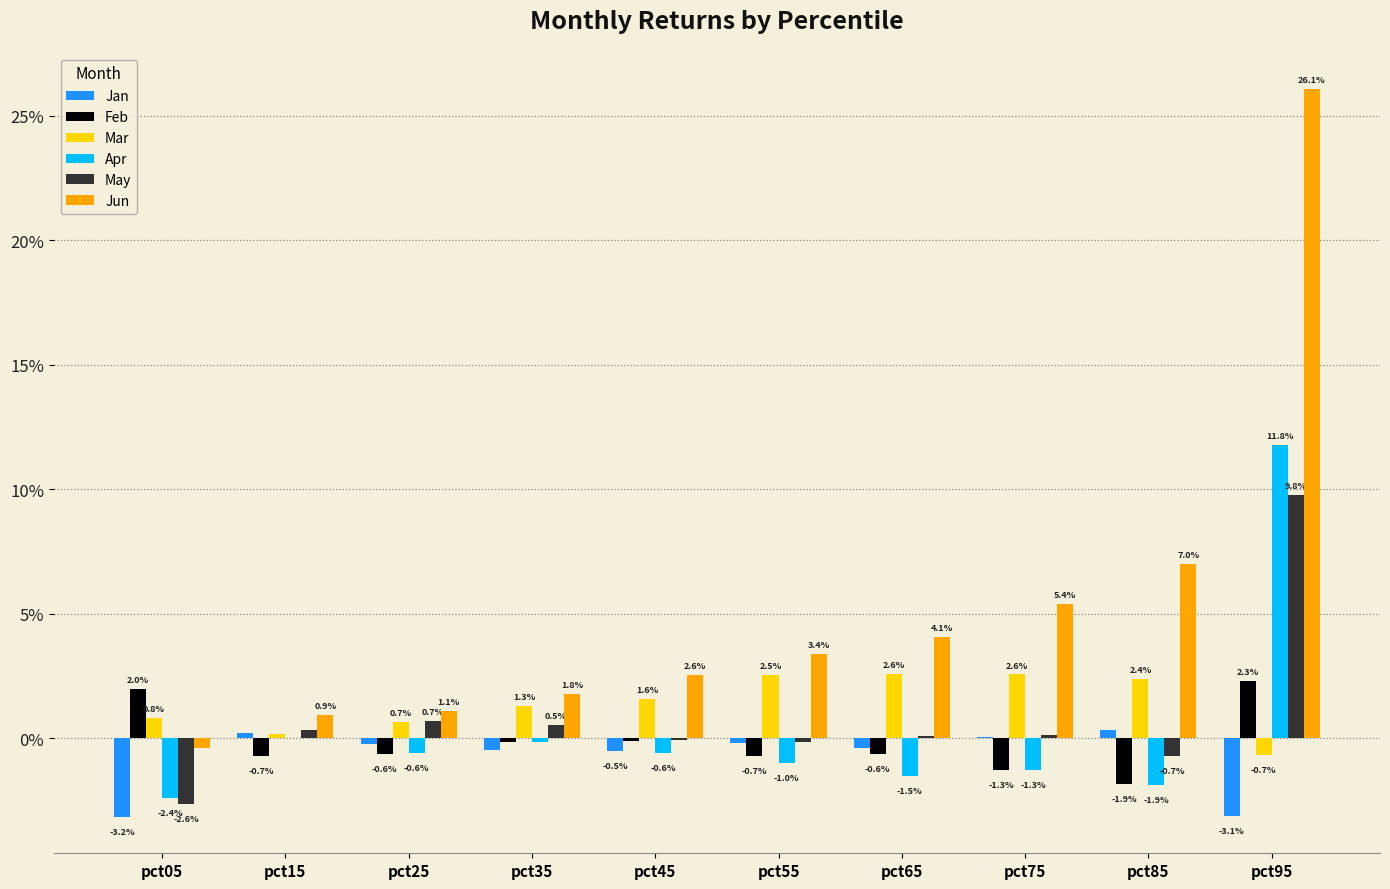

Are the bars grouped side by side (vs. stacked)?

Yes